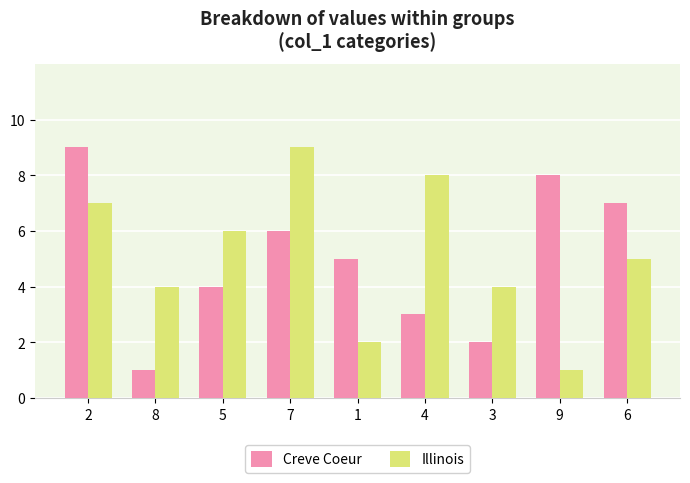

Is the value of Illinois at 8 greater than the value of Creve Coeur at 2?

No